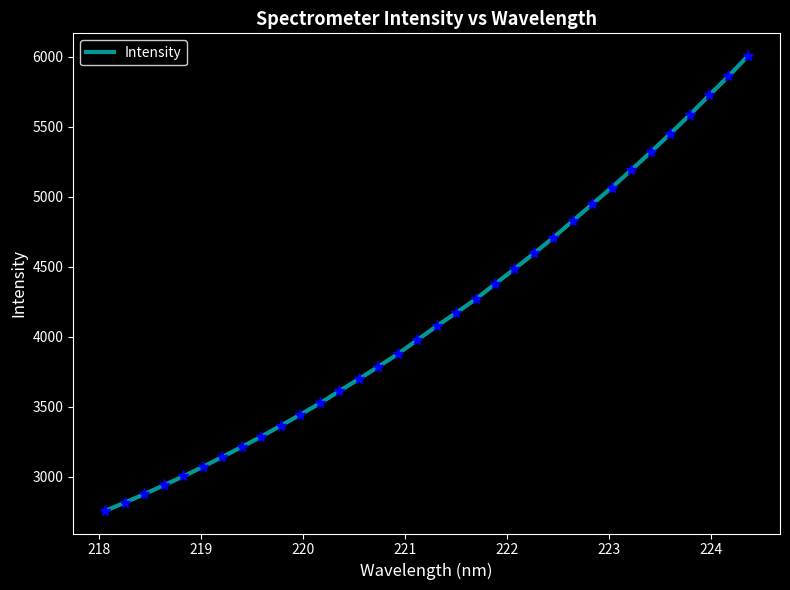

What is the difference between the maximum and minimum values?

3247.9